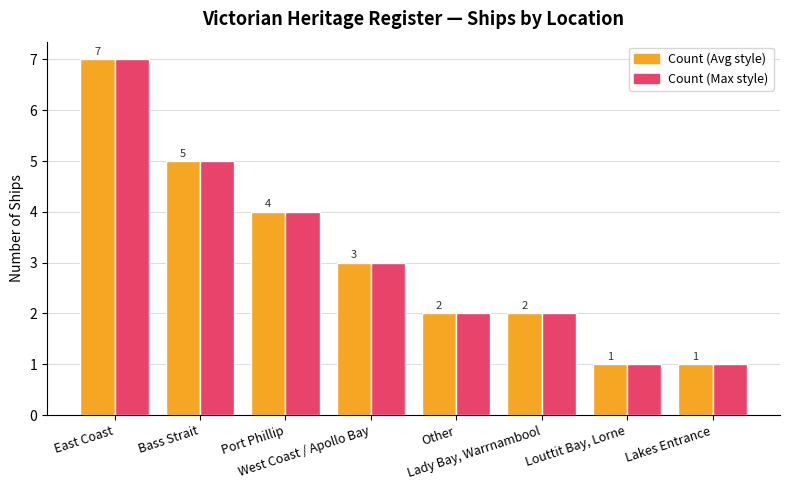

What is the maximum value shown in the chart?

7